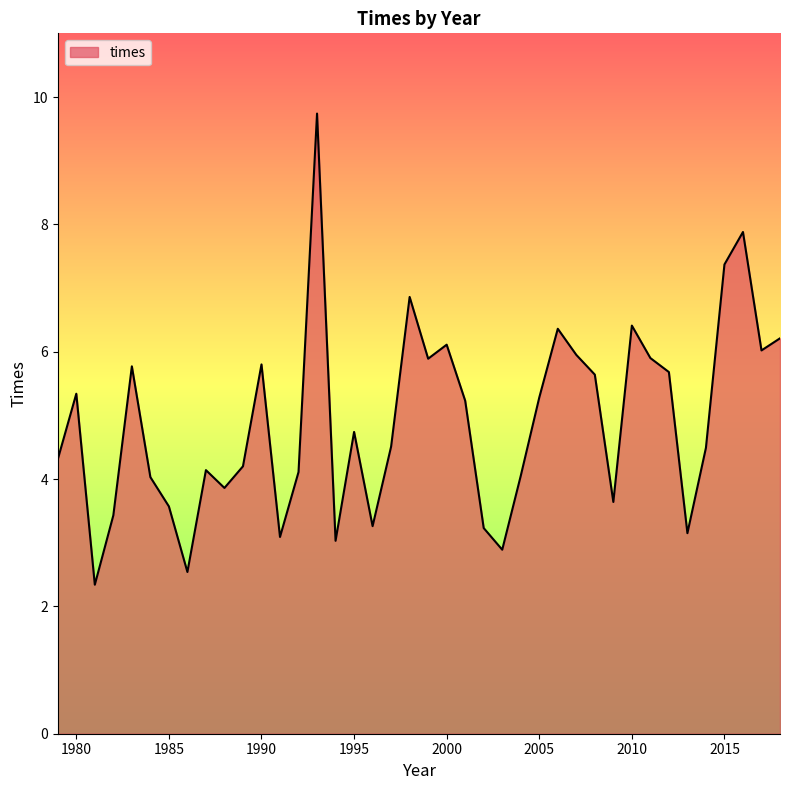

What is the difference between the maximum and minimum values?

7.4